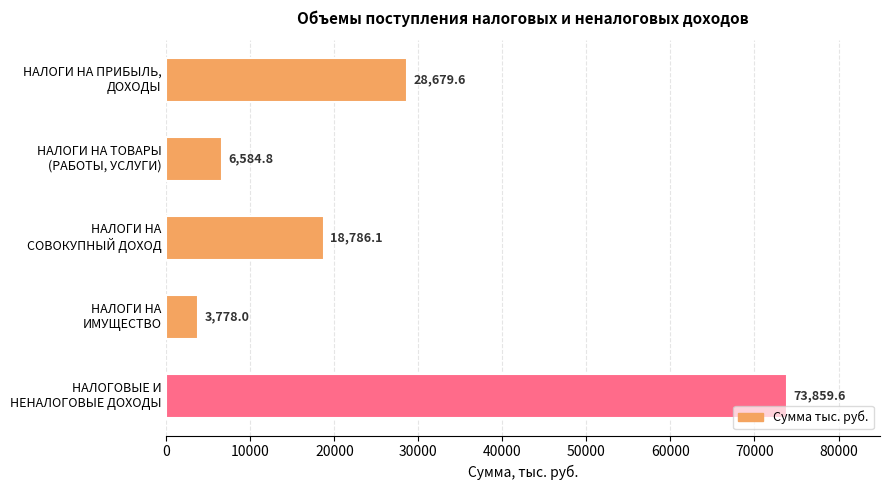

What is the sum of all values?

131688.1